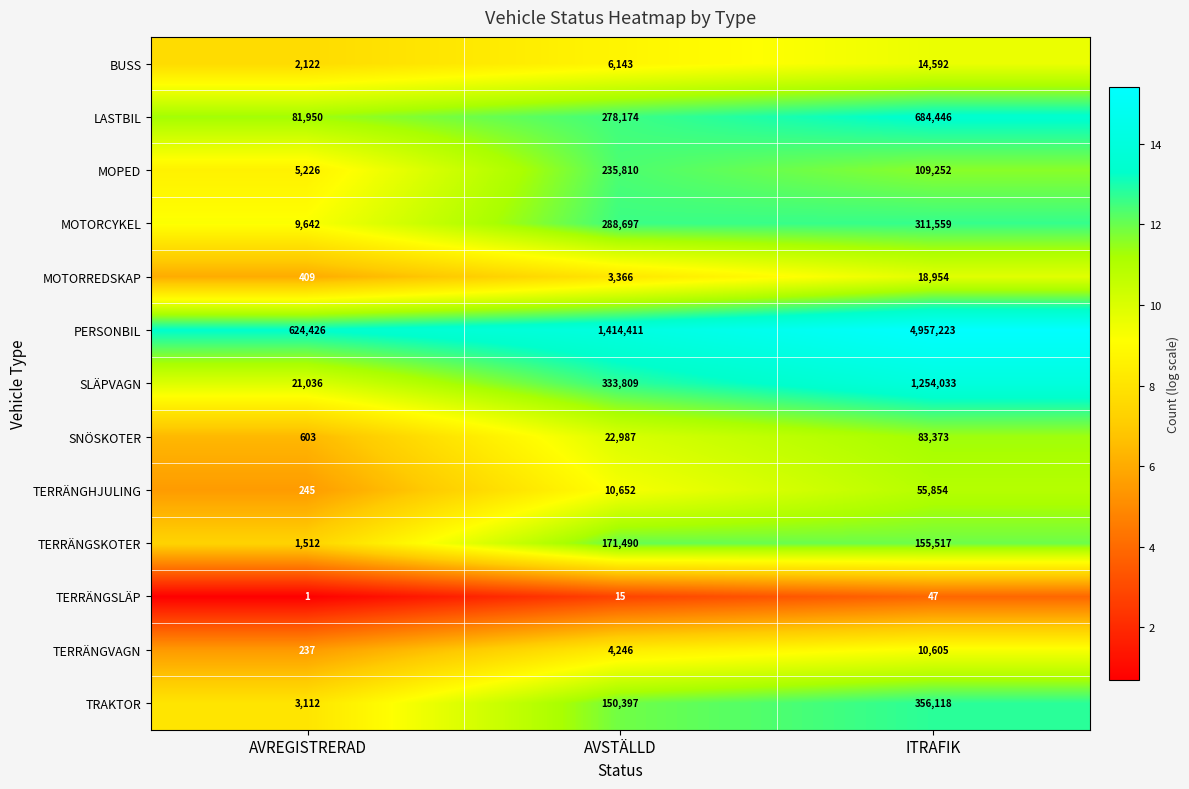

What is the sum of the TERRÄNGSLÄP values at AVSTÄLLD and ITRAFIK?

62